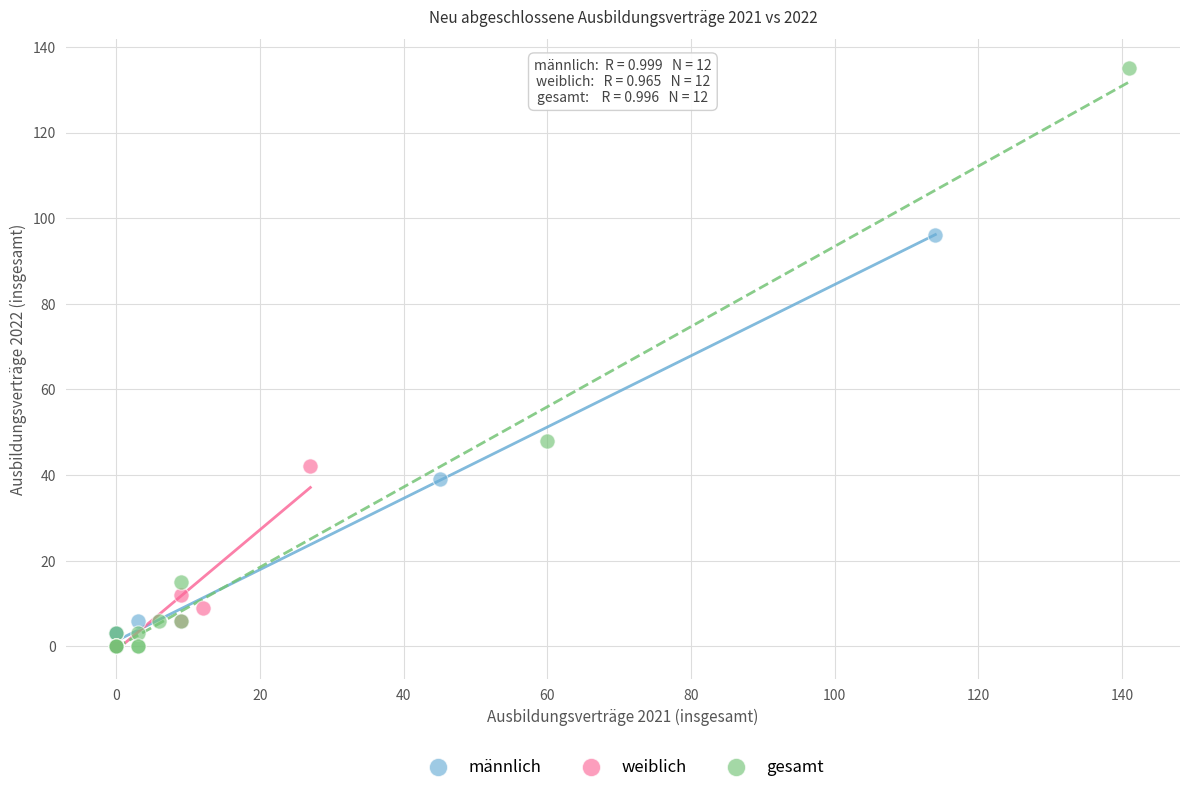

Which series contains the highest Y value?

gesamt